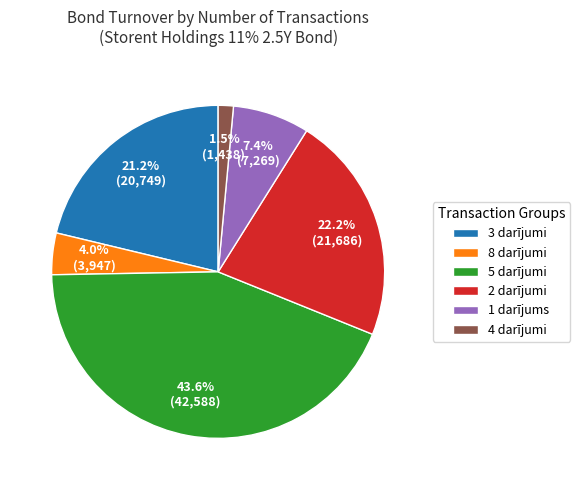

Rank the categories by value from lowest to highest.

4 darījumi, 8 darījumi, 1 darījums, 3 darījumi, 2 darījumi, 5 darījumi